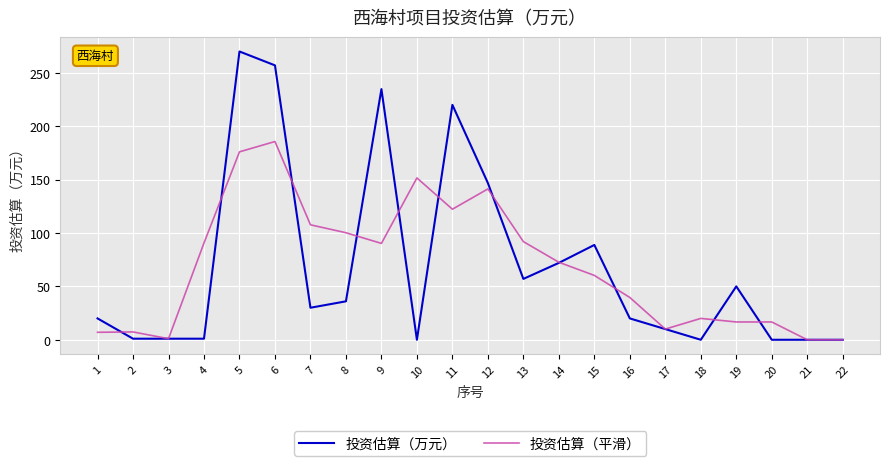

What is the difference between the highest and lowest values at 18?

20.0